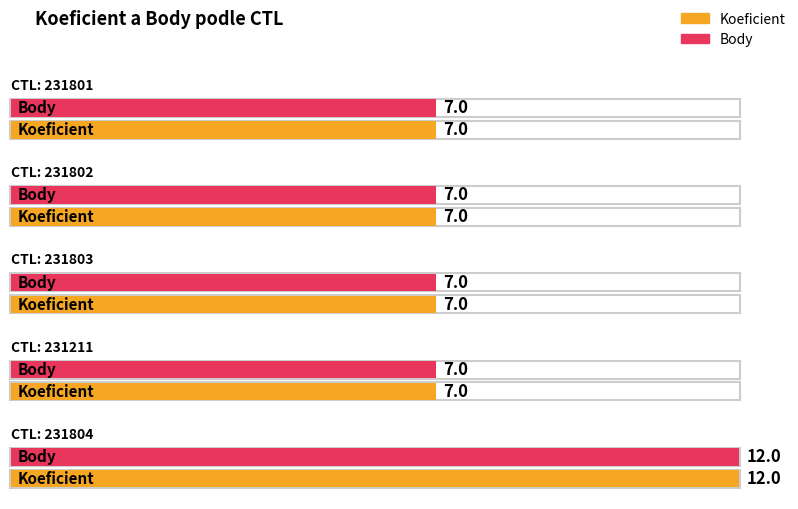

How many series are shown in this chart?

2